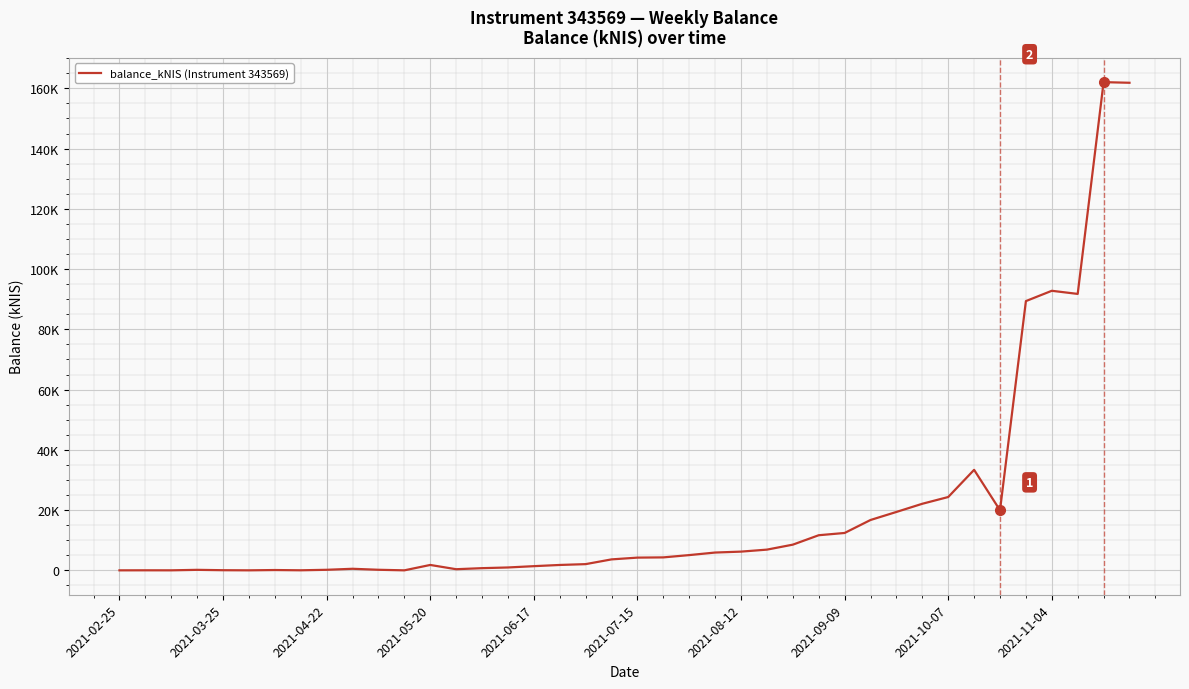

At which category does the chart reach its minimum across all series?

2021-02-25